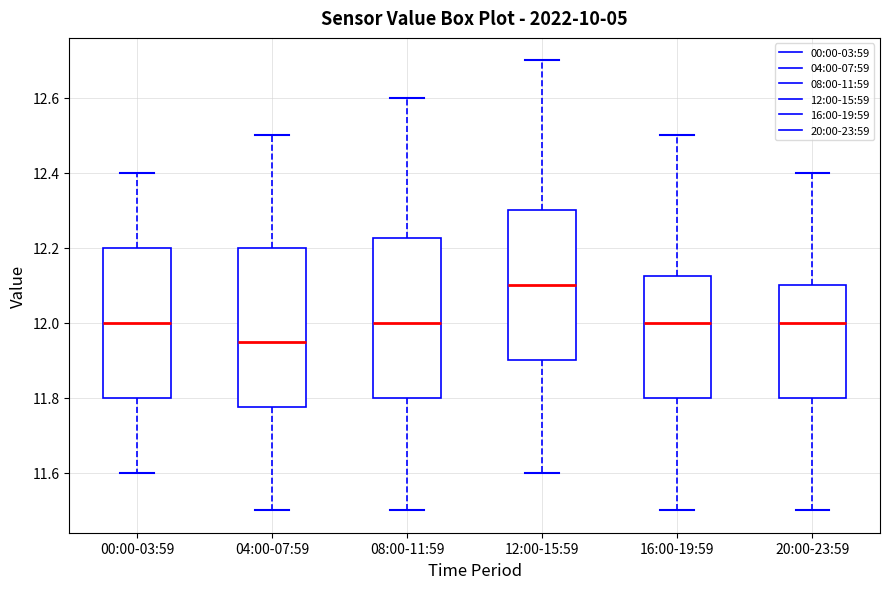

Reading left to right, transcribe this box plot: for each box, give where its median line is, the range the box spans, and where its two whiskers end, as read against the y-axis. The values are not printed on the chart, so give them approximately, as read against the axis.

00:00-03:59: median 12.00, box 11.80 to 12.20, whiskers 11.60 to 12.40
04:00-07:59: median 11.96, box 11.78 to 12.20, whiskers 11.50 to 12.50
08:00-11:59: median 12.00, box 11.80 to 12.22, whiskers 11.50 to 12.60
12:00-15:59: median 12.10, box 11.90 to 12.30, whiskers 11.60 to 12.70
16:00-19:59: median 12.00, box 11.80 to 12.12, whiskers 11.50 to 12.50
20:00-23:59: median 12.00, box 11.80 to 12.10, whiskers 11.50 to 12.40